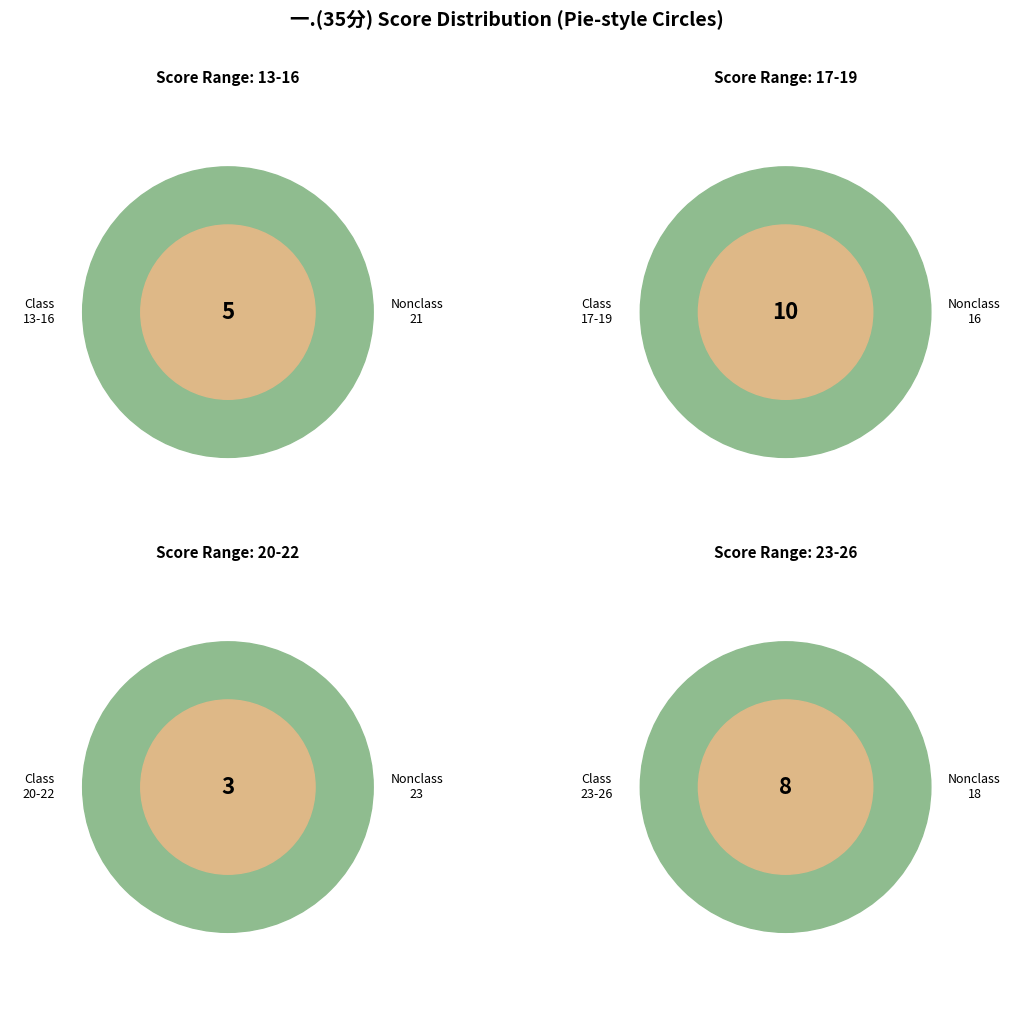

The 23 slice represents 10% of the pie. True or false?

False